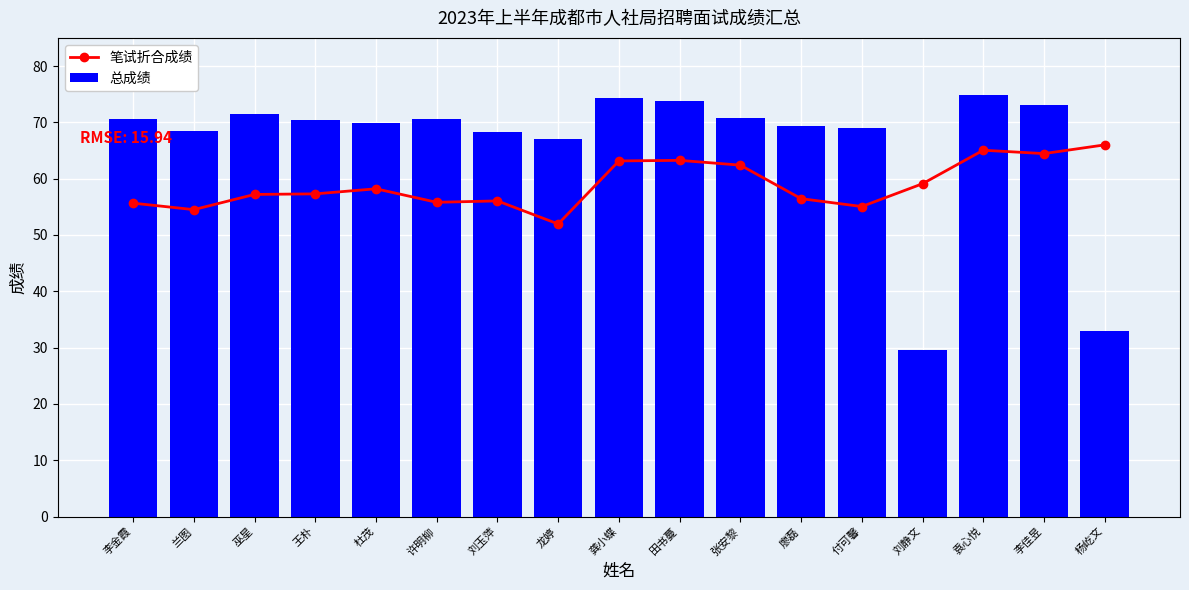

At which category does the chart reach its minimum across all series?

刘静文